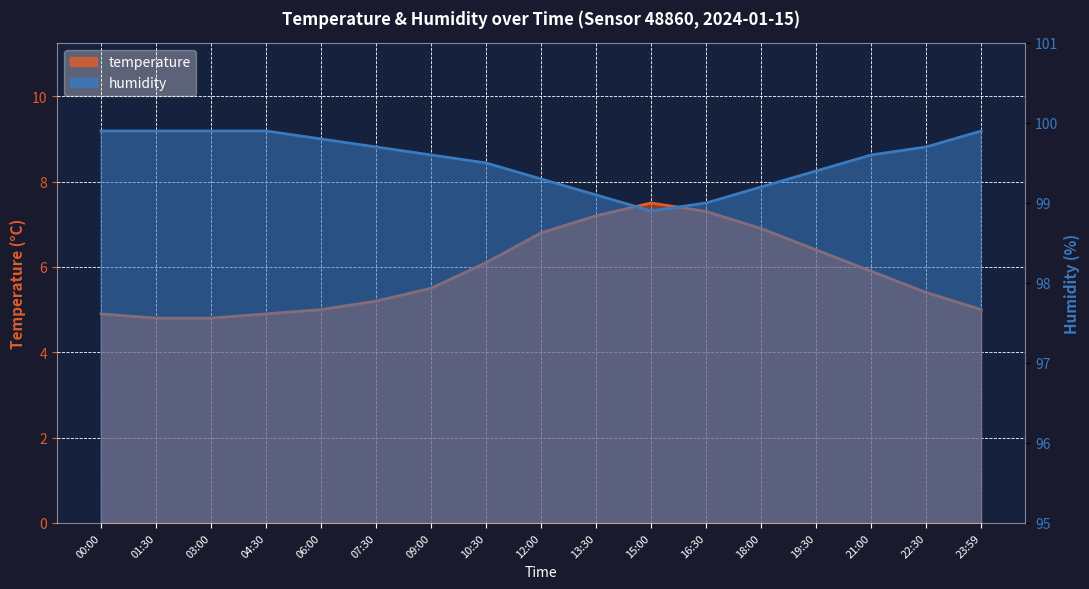

True or false: temperature and humidity intersect in this chart.

False